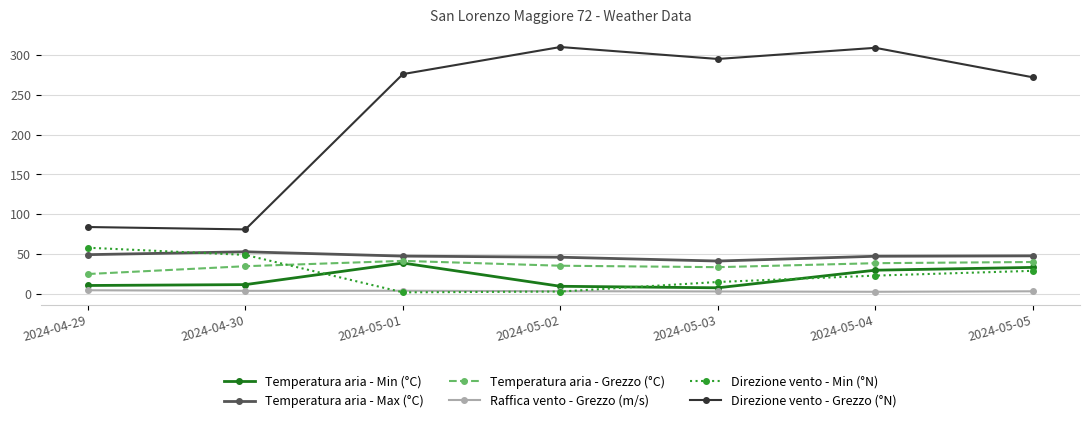

At which label does Raffica vento - Grezzo (m/s) first exceed 3?

2024-04-29